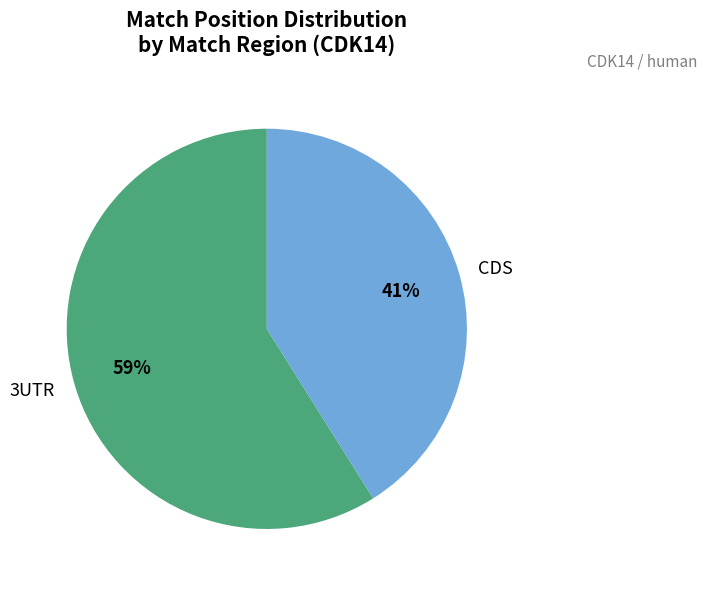

What percentage is the 3UTR slice, to the nearest percent?

59%